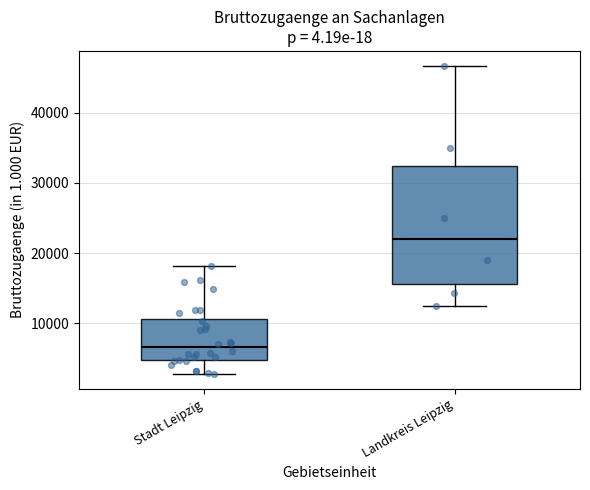

Reading left to right, transcribe this box plot: for each box, give where its median line is, the range the box spans, and where its two whiskers end, as read against the y-axis. The values are not printed on the chart, so give them approximately, as read against the axis.

Stadt Leipzig: median 7000, box 5000 to 11000, whiskers 3000 to 18000
Landkreis Leipzig: median 22000, box 16000 to 32000, whiskers 12000 to 47000